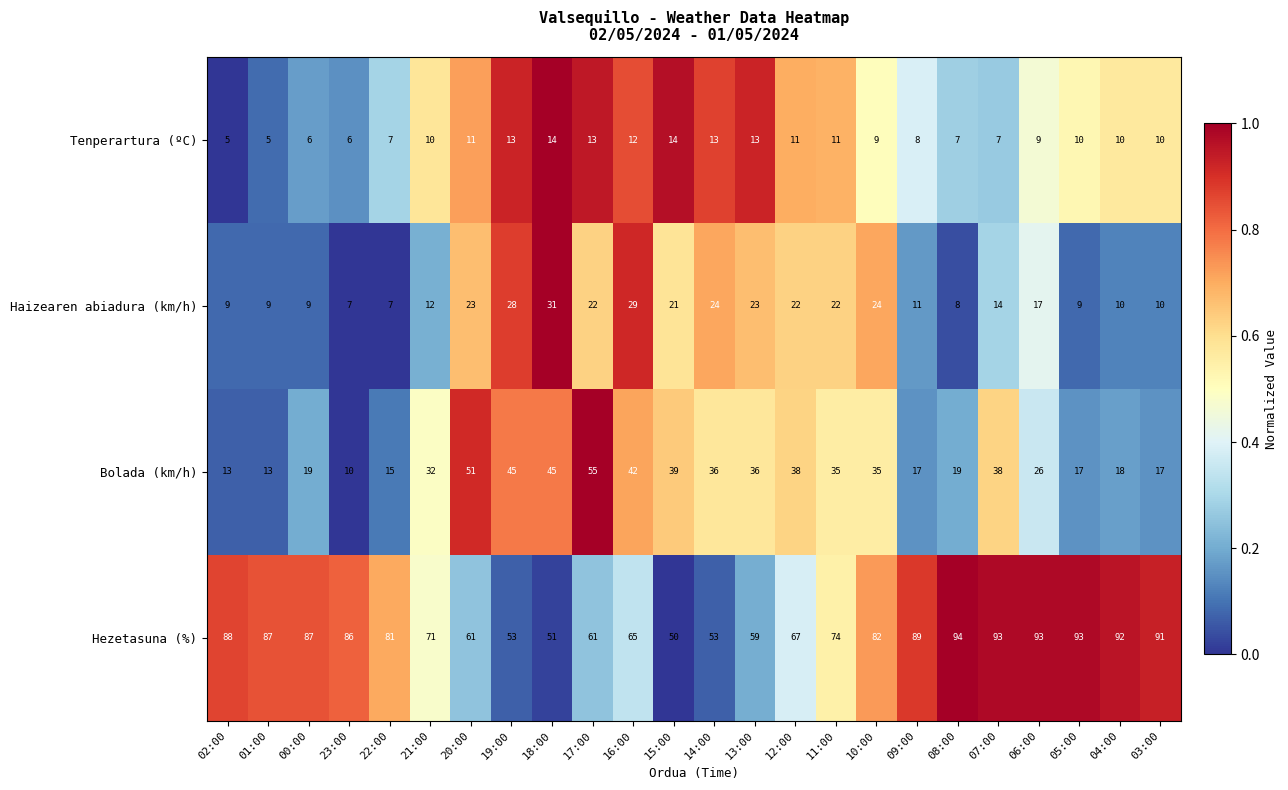

How many data points does each series have?

24